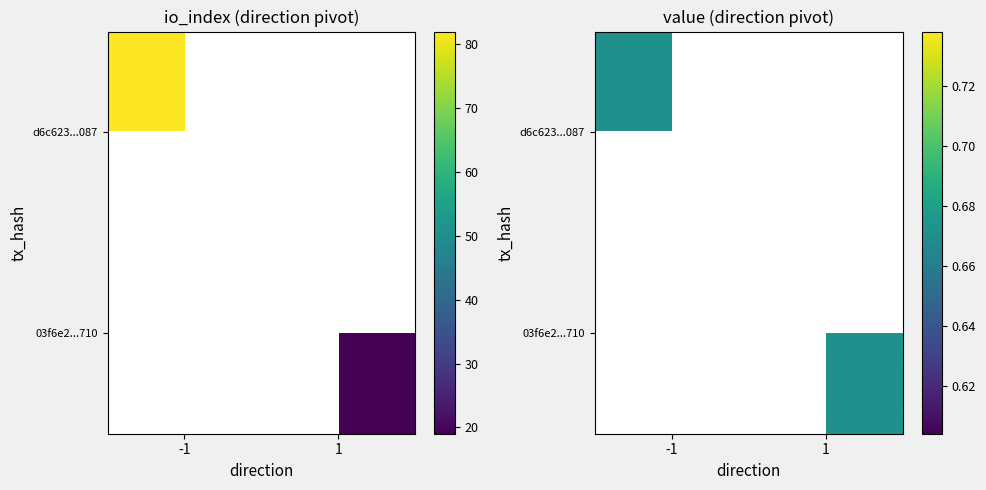

How many values in d6c623671267aec494c0d832b3882d332bda087 are below zero?

1